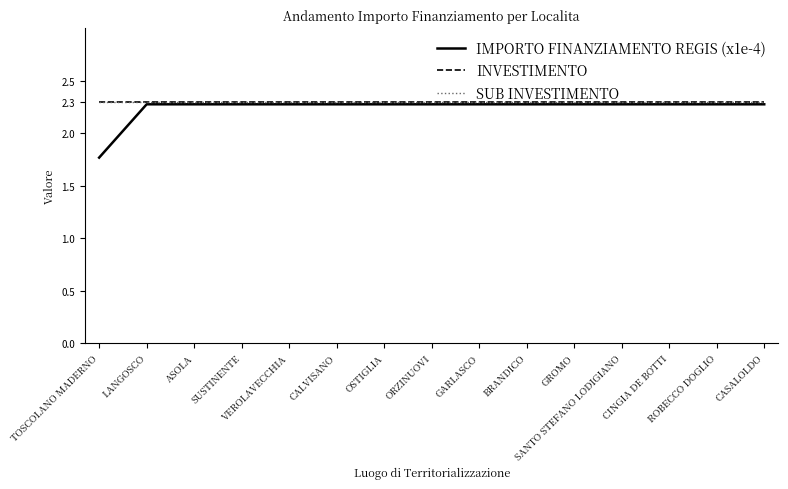

What position from the left is CINGIA DE BOTTI?

13